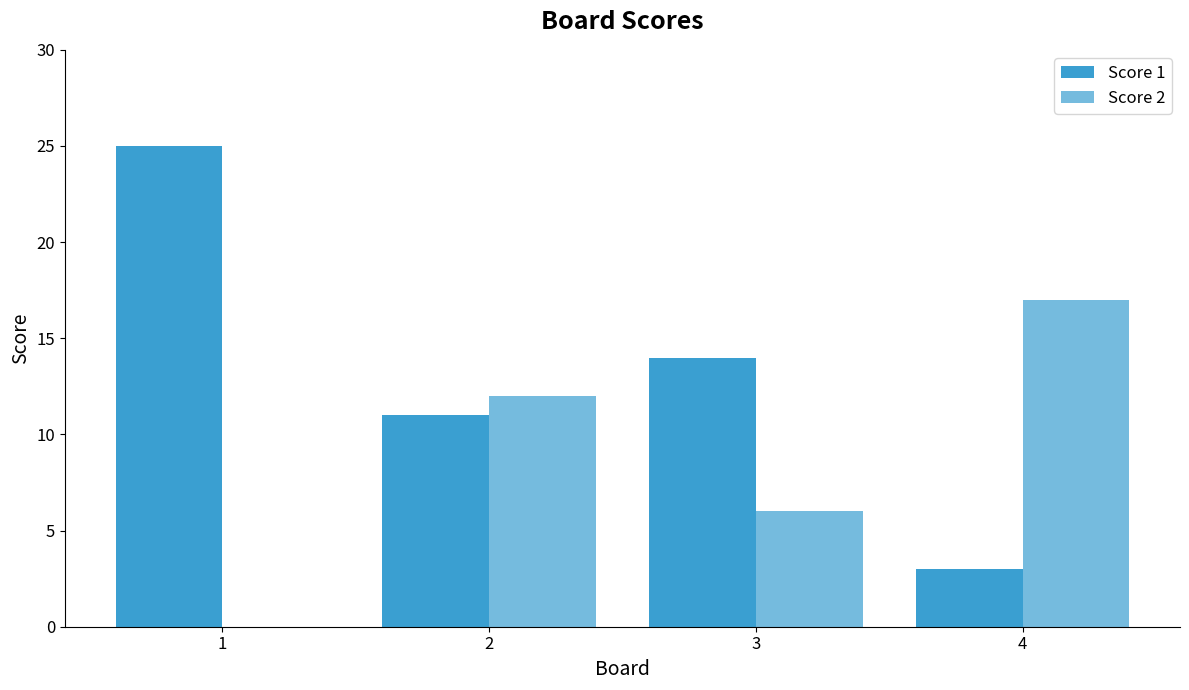

How many groups of bars are there?

4